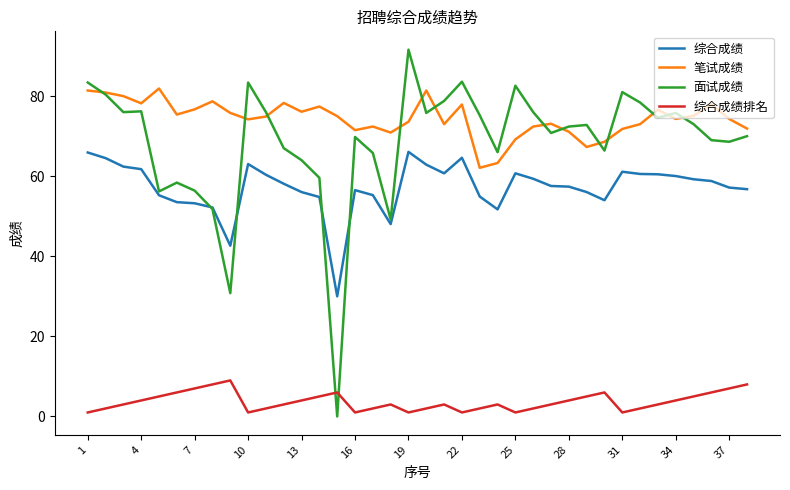

What is the maximum value shown in the chart?

91.6